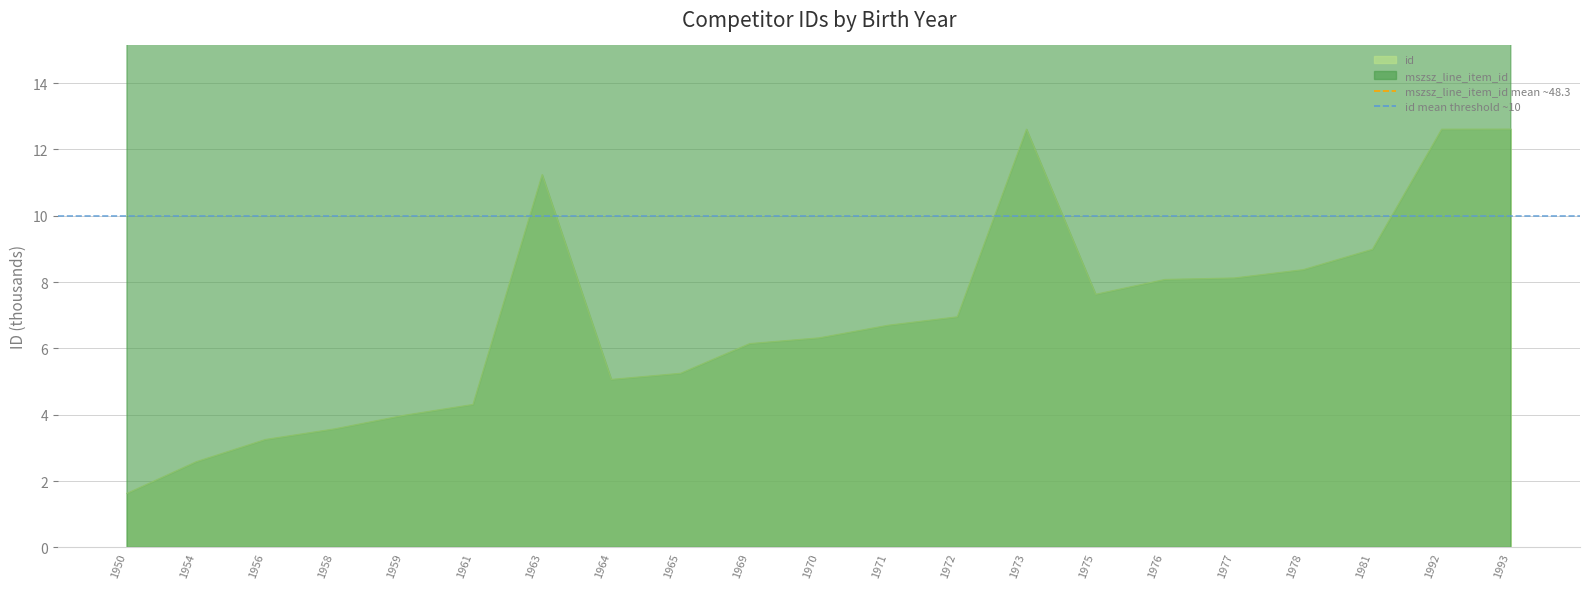

List the series in order of their overall mean, lowest first.

id mean threshold ~10, mszsz_line_item_id mean ~48.3